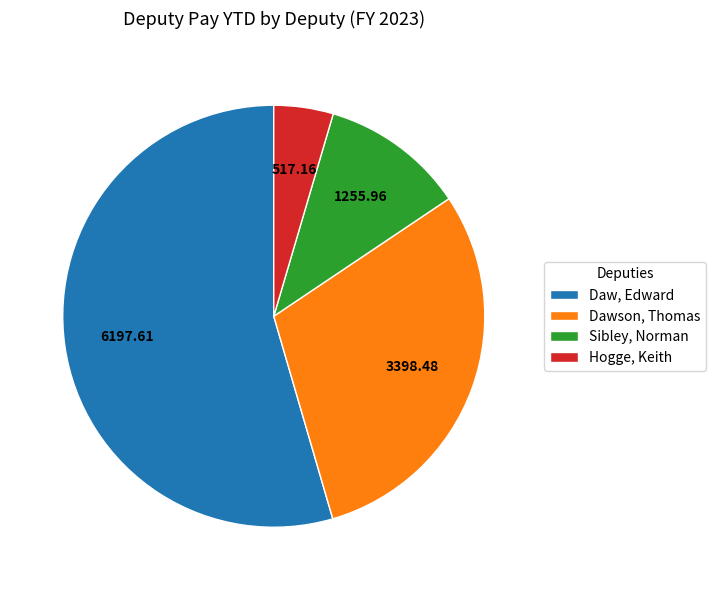

What is the ratio of the value at Sibley, Norman to the value at Hogge, Keith?

2.4